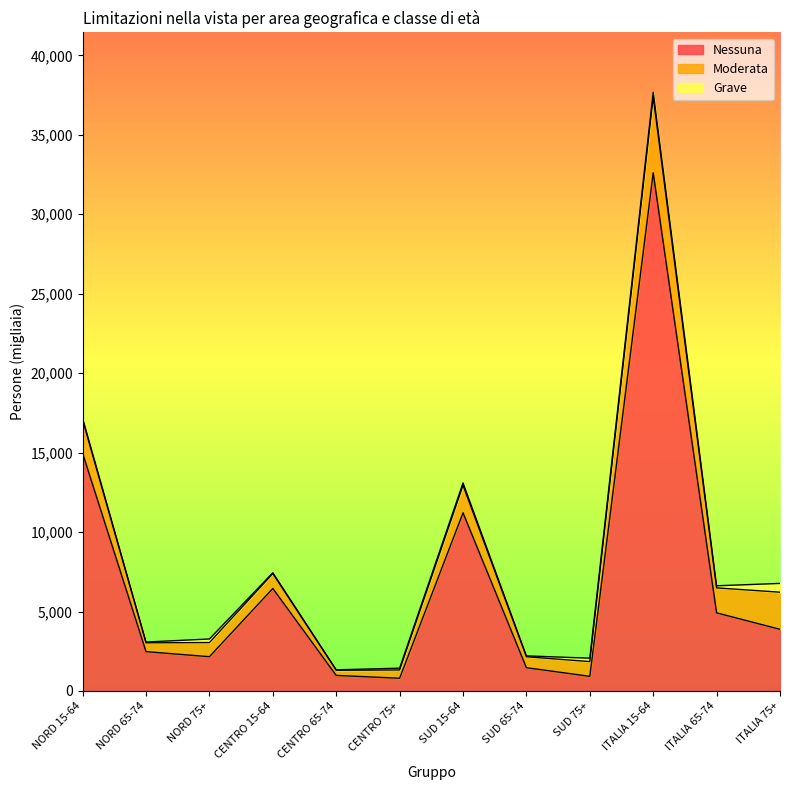

How many lines are shown in the chart?

3